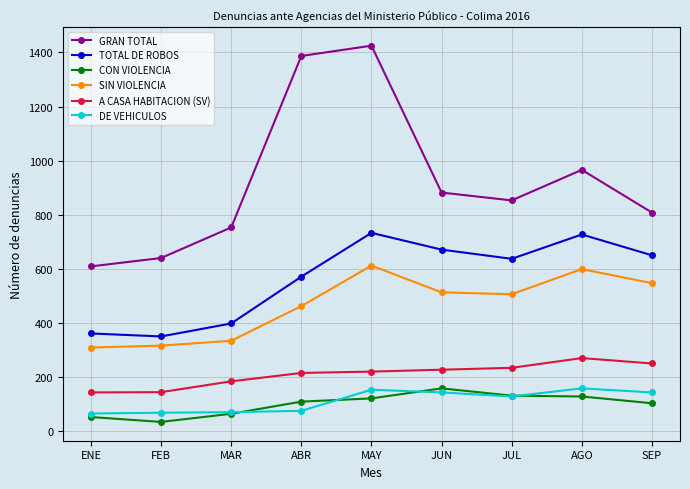

Is it true that TOTAL DE ROBOS equals 185 at ENE?

False